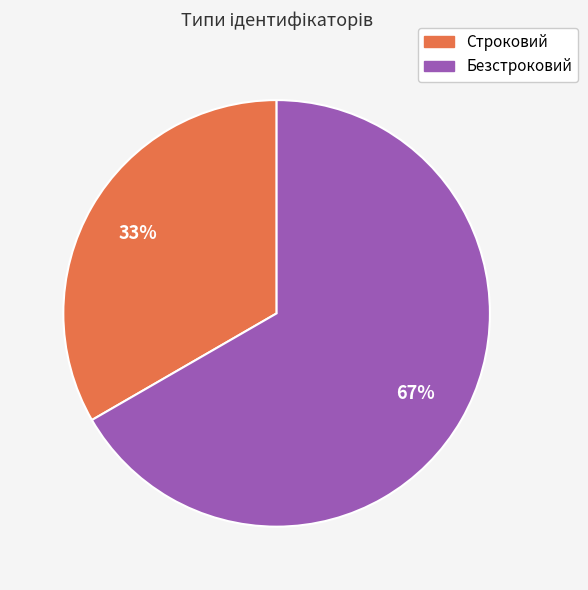

Which has a higher value, Безстроковий or Строковий?

Безстроковий